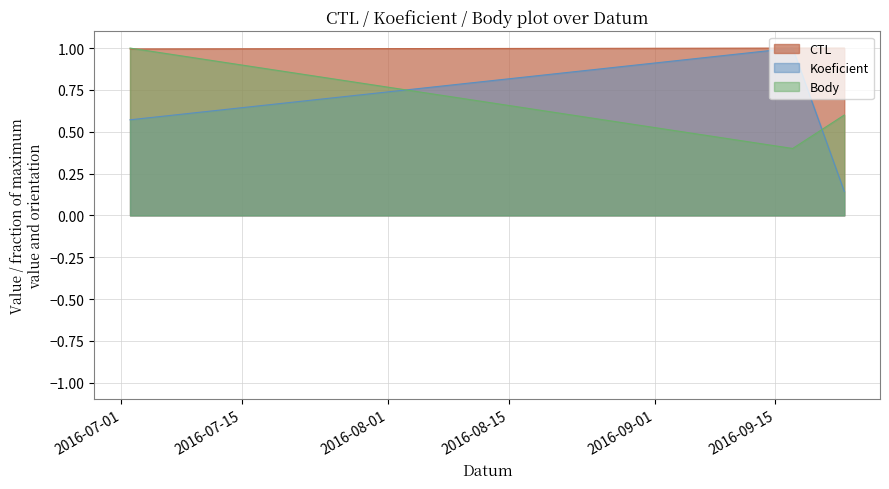

At which category does the chart reach its peak across all series?

2016-09-23